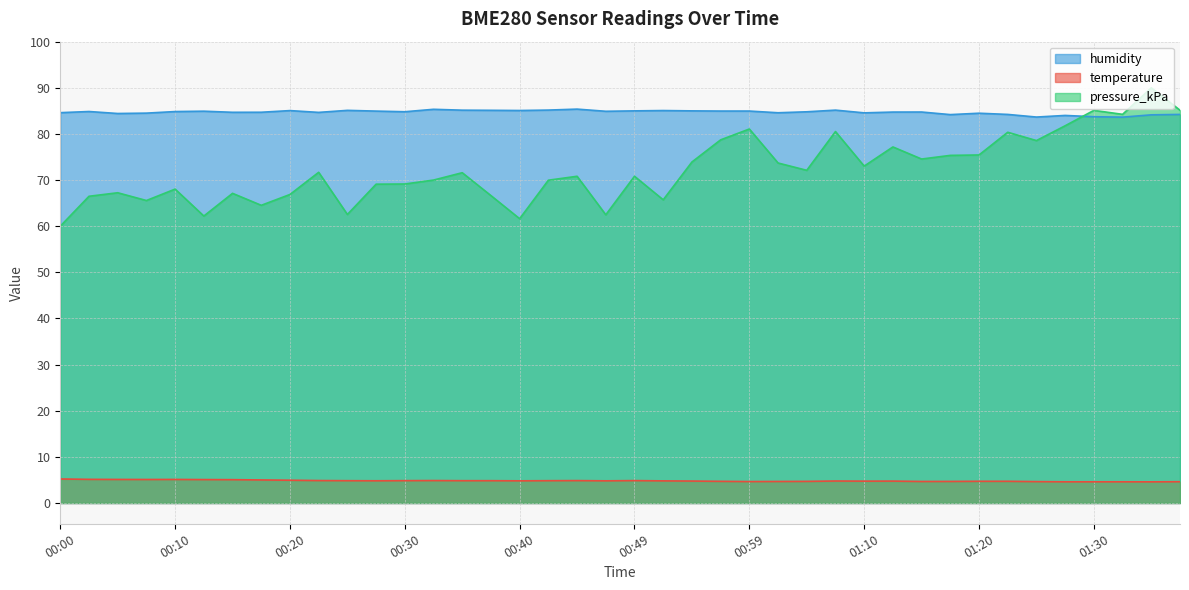

Reading left to right, extract all data points from this chart.

temperature: 00:00=5.2	00:02=5.1	00:05=5.1	00:07=5.1	00:10=5.1	00:12=5.1	00:15=5.1	00:17=5.0	00:20=4.9	00:22=4.9	00:25=4.8	00:27=4.8	00:30=4.8	00:32=4.9	00:35=4.8	00:37=4.8	00:40=4.8	00:42=4.8	00:44=4.9	00:47=4.8	00:49=4.9	00:52=4.8	00:54=4.8	00:57=4.7	00:59=4.7	01:02=4.7	01:05=4.7	01:07=4.8	01:10=4.7	01:12=4.8	01:15=4.7	01:17=4.7	01:20=4.7	01:23=4.7	01:25=4.6	01:28=4.6	01:30=4.6	01:33=4.6	01:35=4.6	01:38=4.6
humidity: 00:00=84.6	00:02=84.9	00:05=84.4	00:07=84.5	00:10=84.8	00:12=84.9	00:15=84.7	00:17=84.7	00:20=85.1	00:22=84.7	00:25=85.1	00:27=85.0	00:30=84.8	00:32=85.3	00:35=85.2	00:37=85.1	00:40=85.1	00:42=85.2	00:44=85.4	00:47=84.9	00:49=85.0	00:52=85.1	00:54=85.0	00:57=85.0	00:59=85.0	01:02=84.6	01:05=84.8	01:07=85.2	01:10=84.6	01:12=84.7	01:15=84.8	01:17=84.2	01:20=84.5	01:23=84.2	01:25=83.7	01:28=84.0	01:30=83.7	01:33=83.6	01:35=84.1	01:38=84.2
pressure_kPa: 00:00=60.0	00:02=66.5	00:05=67.3	00:07=65.6	00:10=68.0	00:12=62.2	00:15=67.1	00:17=64.5	00:20=66.9	00:22=71.7	00:25=62.5	00:27=69.1	00:30=69.1	00:32=70.0	00:35=71.6	00:37=66.6	00:40=61.6	00:42=70.0	00:44=70.8	00:47=62.5	00:49=70.8	00:52=65.7	00:54=73.9	00:57=78.7	00:59=81.1	01:02=73.7	01:05=72.1	01:07=80.5	01:10=73.0	01:12=77.2	01:15=74.6	01:17=75.4	01:20=75.4	01:23=80.4	01:25=78.6	01:28=81.8	01:30=85.1	01:33=84.2	01:35=90.0	01:38=85.1